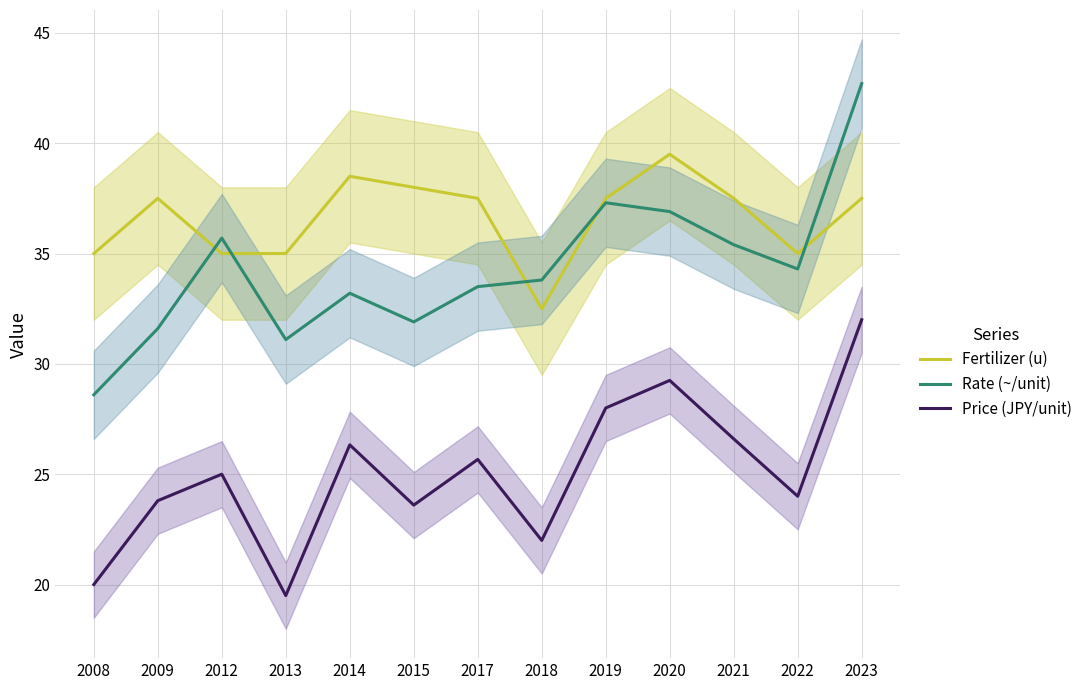

What is the greatest value displayed?

42.7